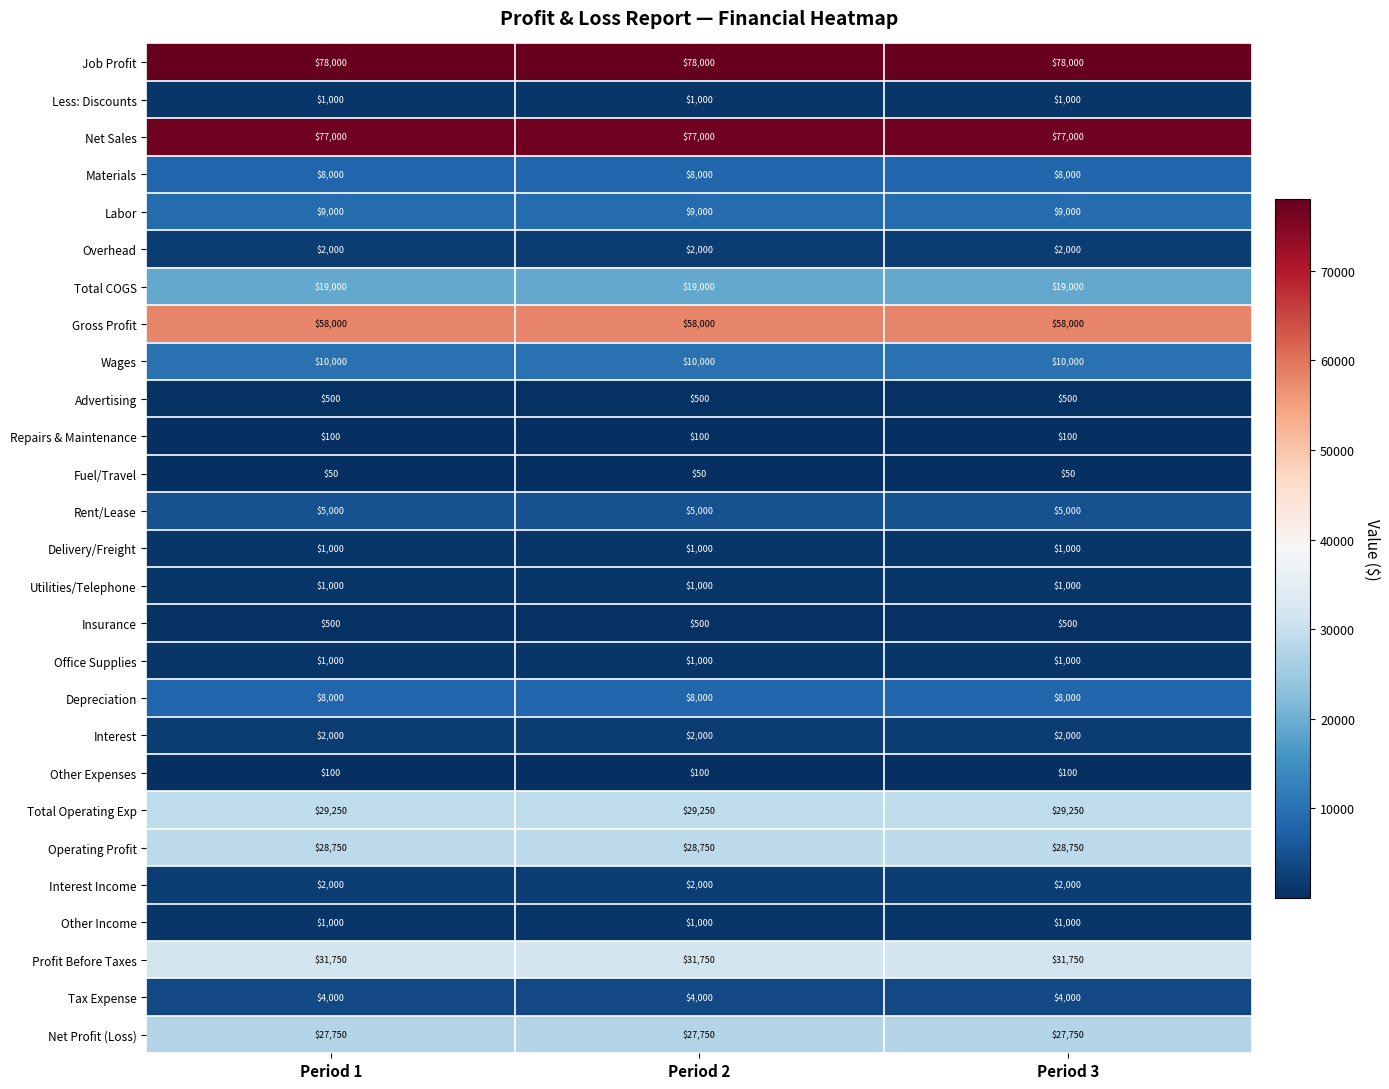

What is the highest value of the Total COGS series?

19000